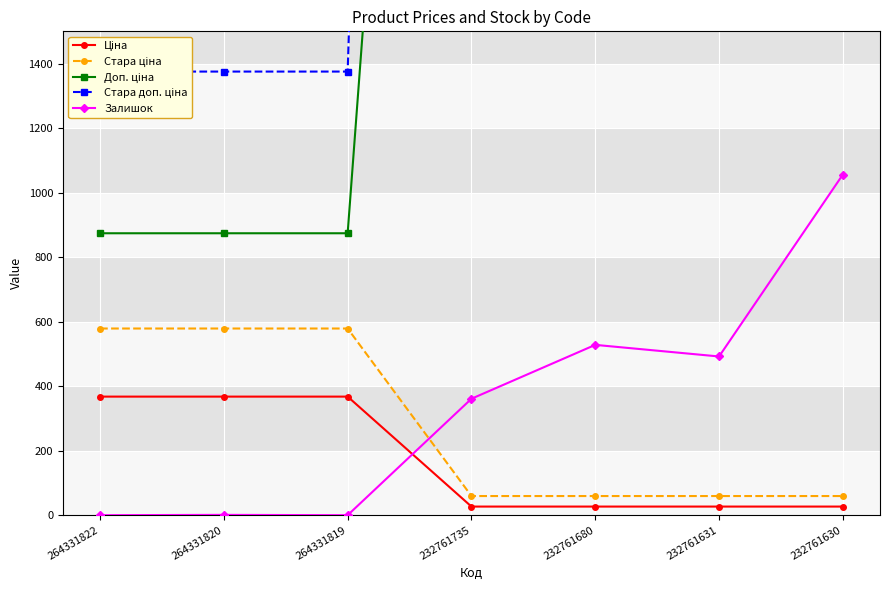

At how many categories does at least one series exceed 8731?

4